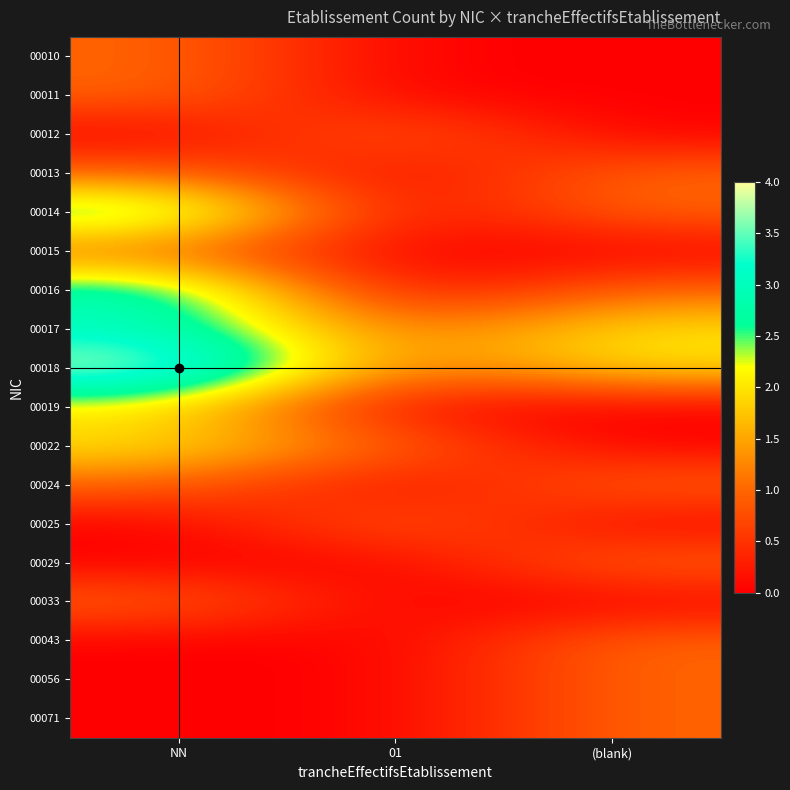

Reading left to right, what are all the values shown in this chart?

00010: NN=1	01=0	(blank)=0
00011: NN=1	01=0	(blank)=0
00012: NN=0	01=1	(blank)=0
00013: NN=1	01=0	(blank)=1
00014: NN=3	01=0	(blank)=1
00015: NN=1	01=0	(blank)=0
00016: NN=3	01=0	(blank)=1
00017: NN=3	01=1	(blank)=2
00018: NN=4	01=1	(blank)=2
00019: NN=2	01=0	(blank)=0
00022: NN=2	01=1	(blank)=0
00024: NN=1	01=0	(blank)=1
00025: NN=0	01=1	(blank)=0
00029: NN=0	01=0	(blank)=1
00033: NN=1	01=0	(blank)=0
00043: NN=0	01=0	(blank)=1
00056: NN=0	01=0	(blank)=1
00071: NN=0	01=0	(blank)=1